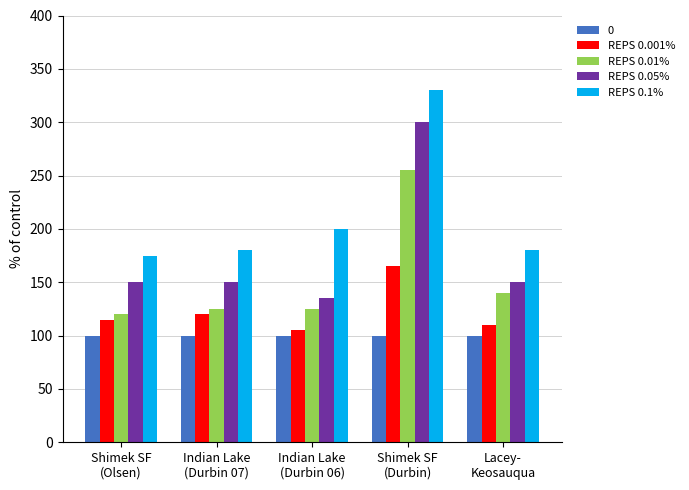

What is the difference between the REPS 0.001% values at Shimek SF
(Durbin) and Indian Lake
(Durbin 07)?

45